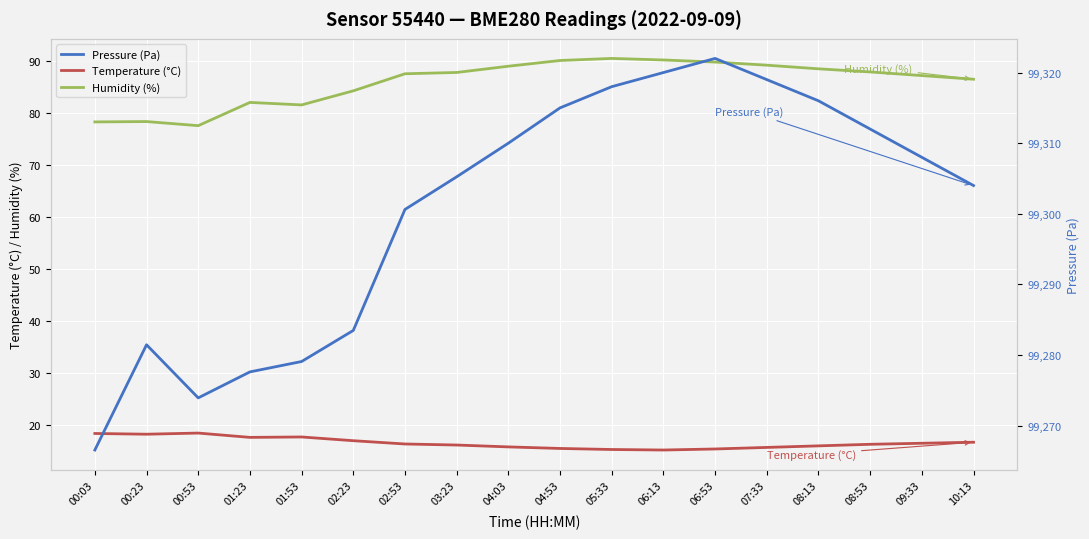

What is the maximum value for Temperature (°C)?

18.5